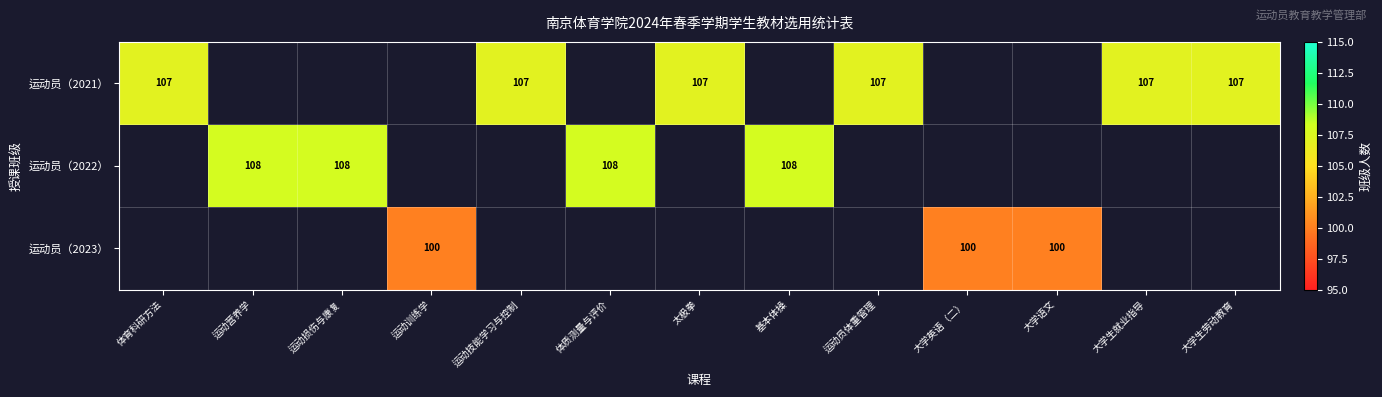

How many series are shown in this chart?

3